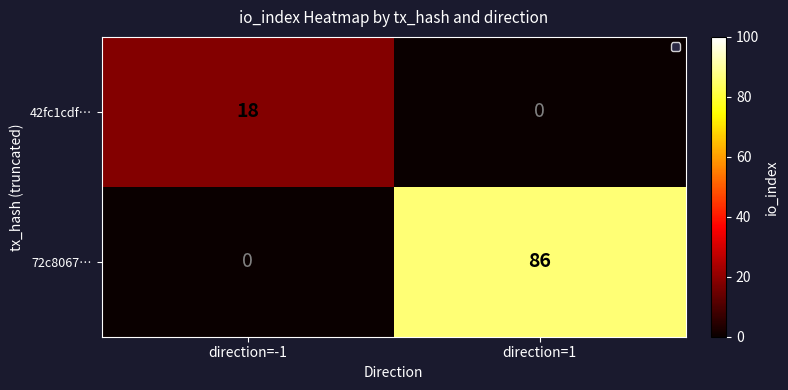

Which series has the largest range (max minus min)?

72c8067…